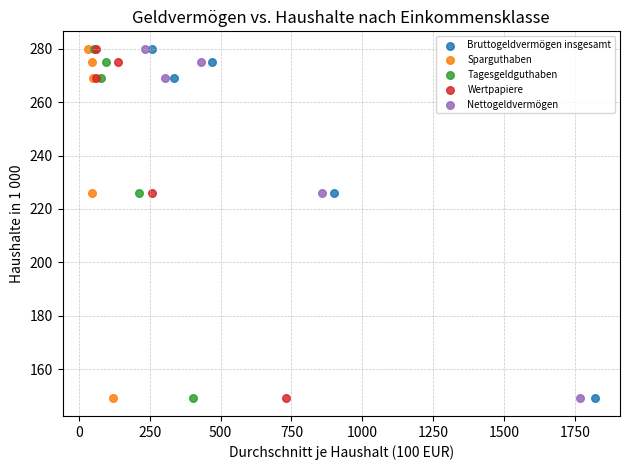

What are all the series names shown in the legend?

Bruttogeldvermögen insgesamt, Sparguthaben, Tagesgeldguthaben, Wertpapiere, Nettogeldvermögen